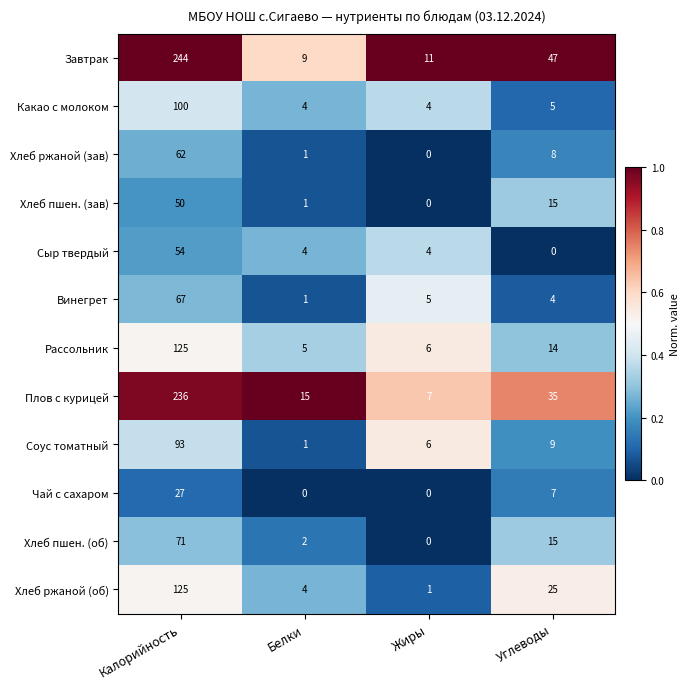

Rank the categories by Хлеб ржаной (зав) value from highest to lowest.

Калорийность, Углеводы, Белки, Жиры